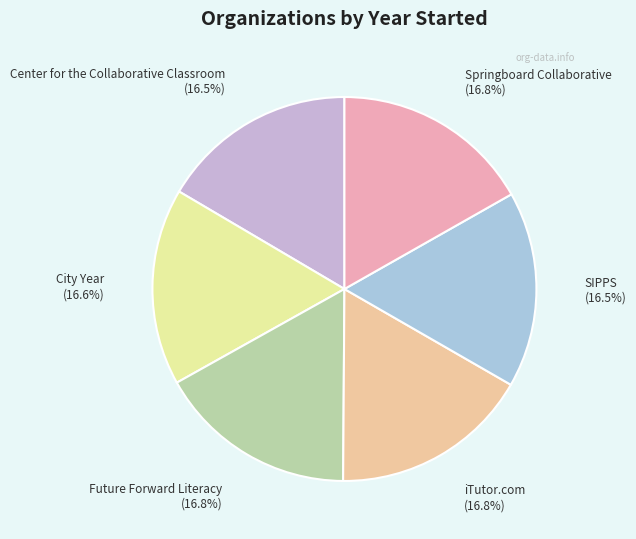

Rank the categories by value from highest to lowest.

iTutor.com, Springboard Collaborative, Future Forward Literacy, City Year, Center for the Collaborative Classroom, SIPPS